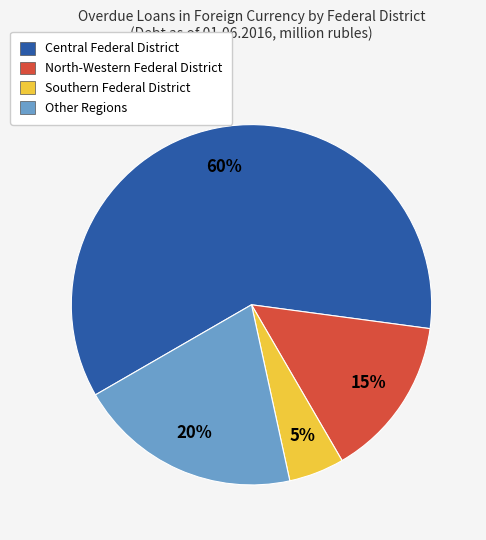

Does Southern Federal District represent more than half of the total?

No